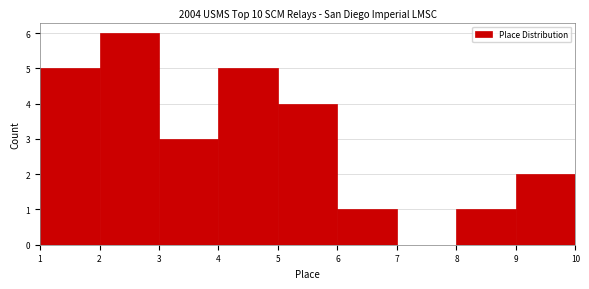

What is the height of the bar covering 1 to 2 on the x-axis? The values are not printed on the chart, so give them approximately, as read against the axis.

5